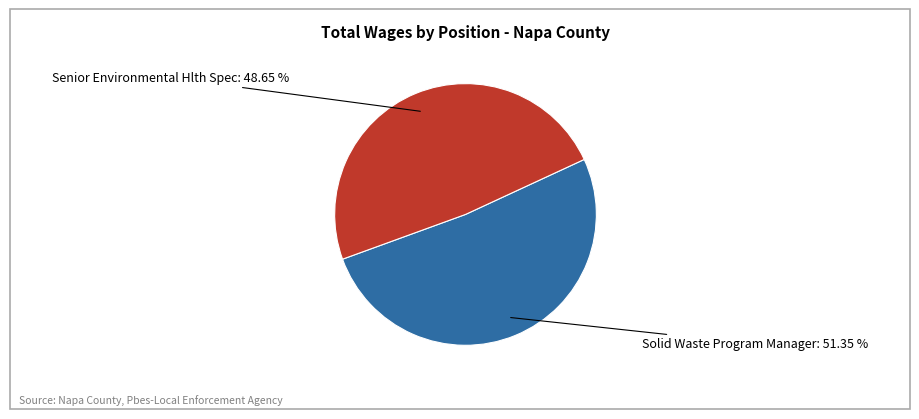

Is there a majority slice in this chart?

Yes